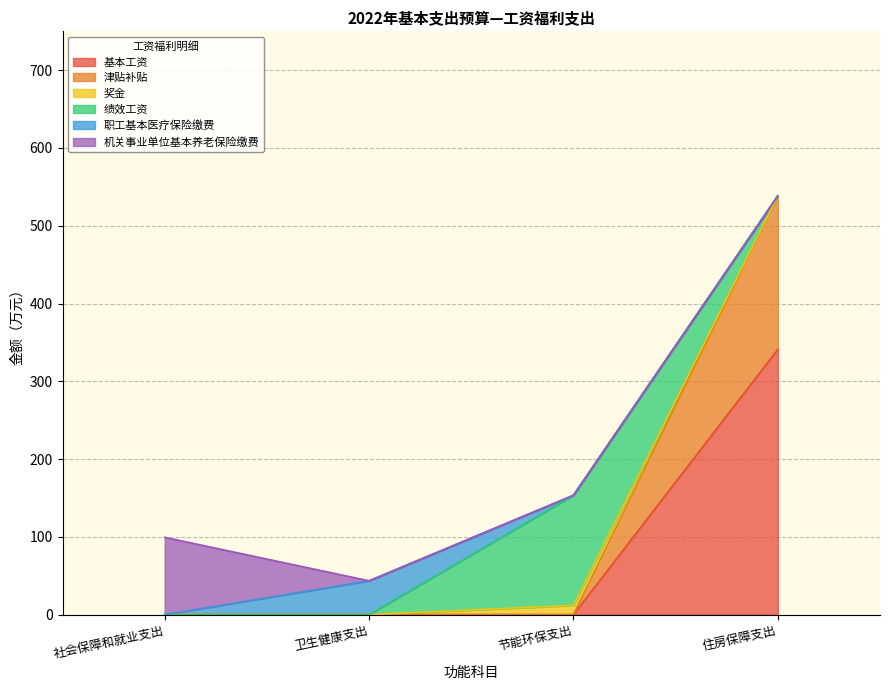

Which label corresponds to the smallest value in the chart?

社会保障和就业支出